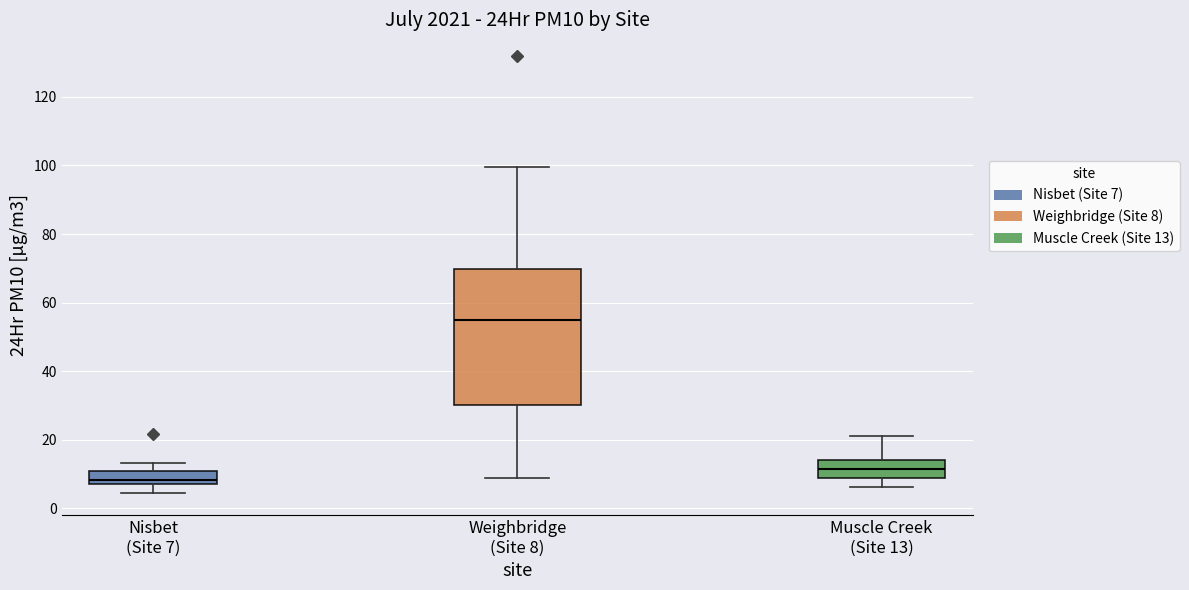

Which box has the lowest median line?

Nisbet (Site 7)